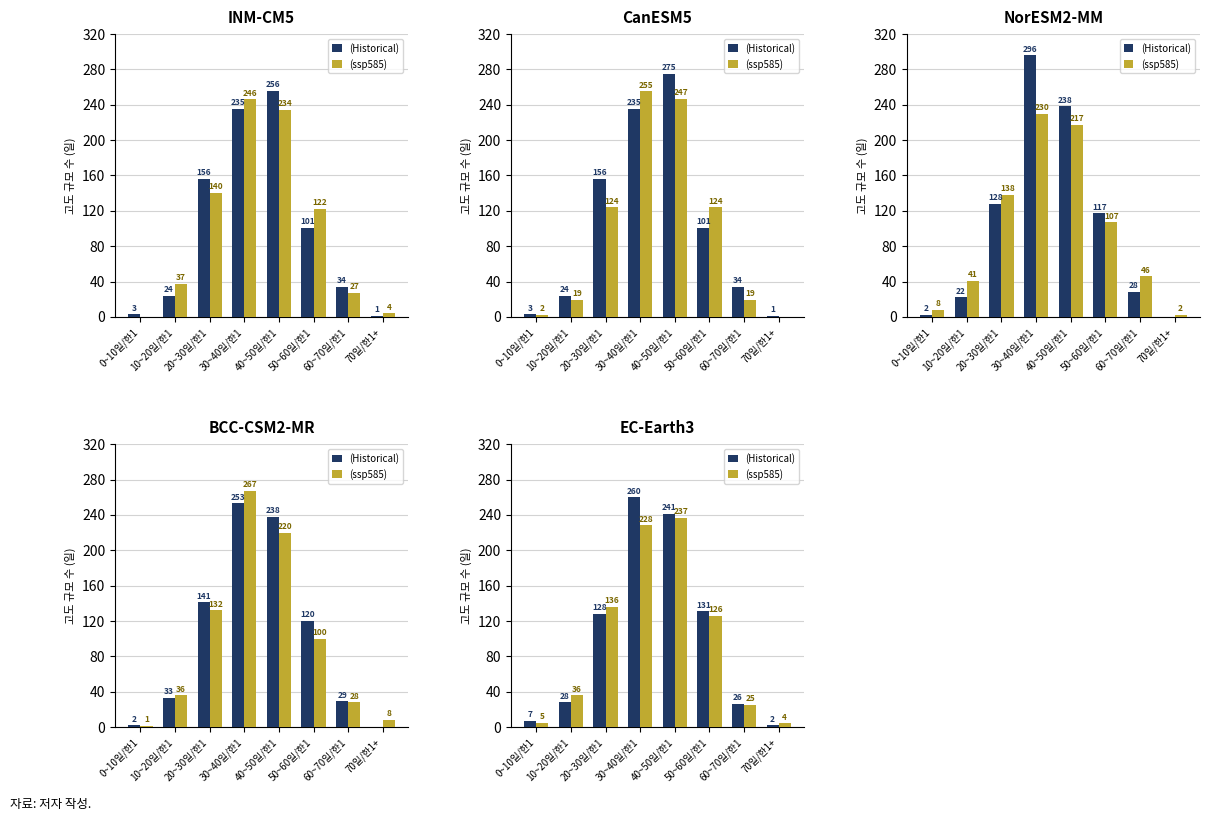

Is it true that ssp585 equals 93 at 20~30일/한1?

False